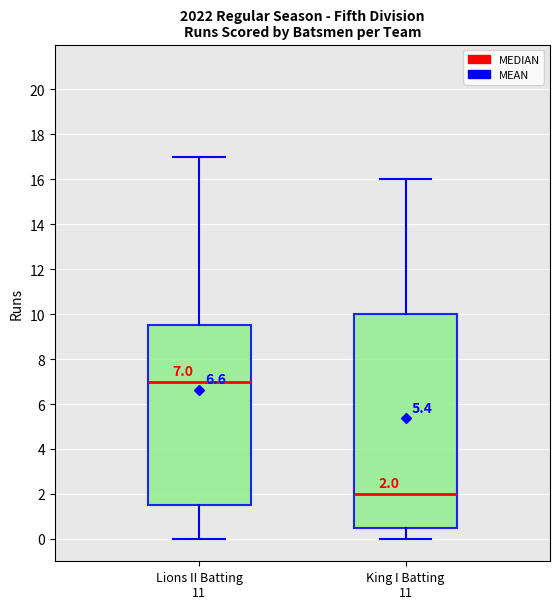

Which box's median line is the lowest?

King I Batting 11